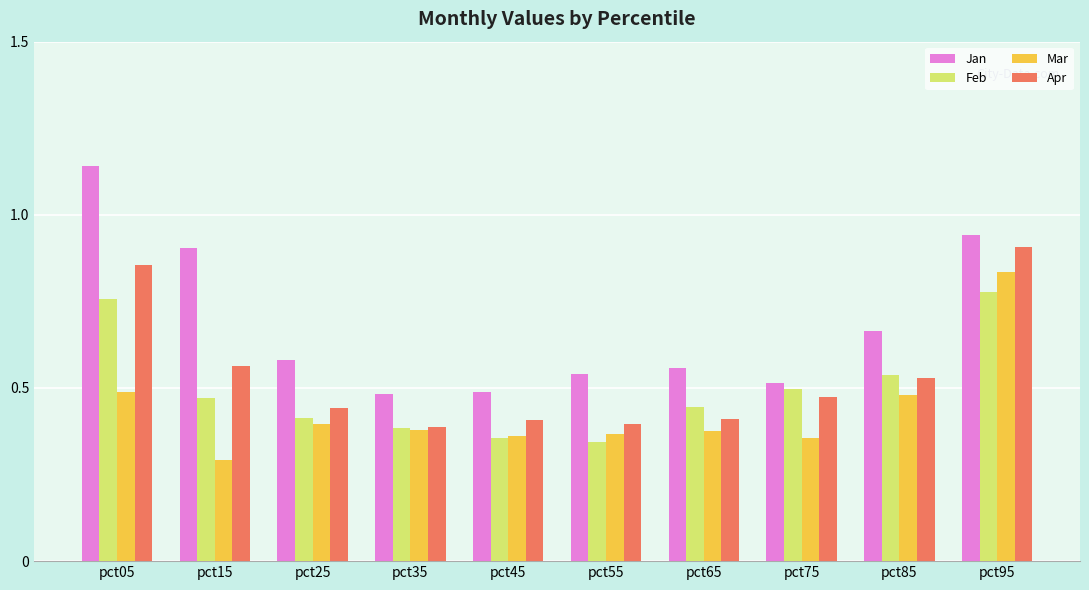

What is the sum of the Apr values at pct05 and pct55?

1.3